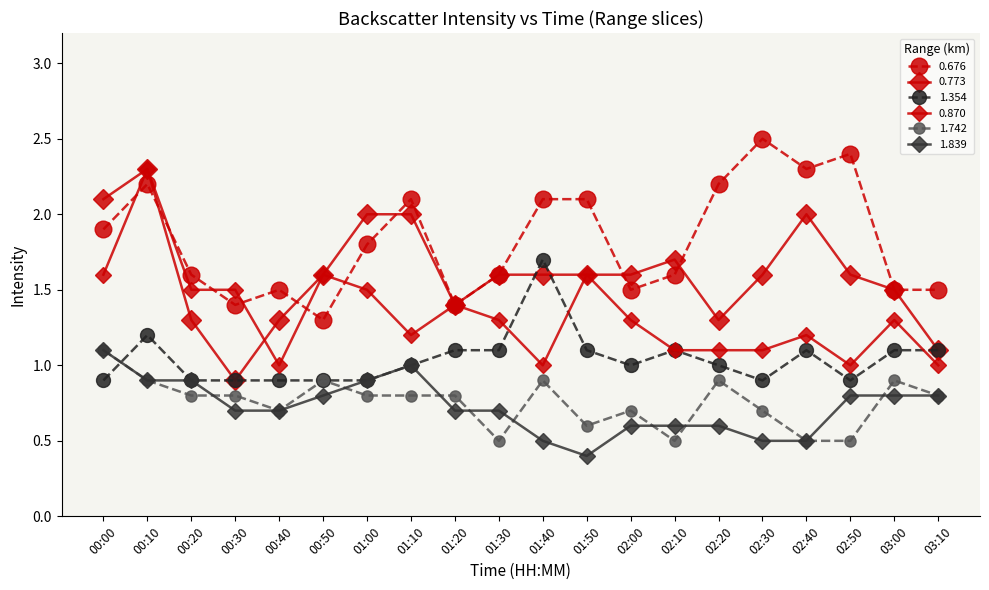

What is the label of the 19th point from the right?

00:10